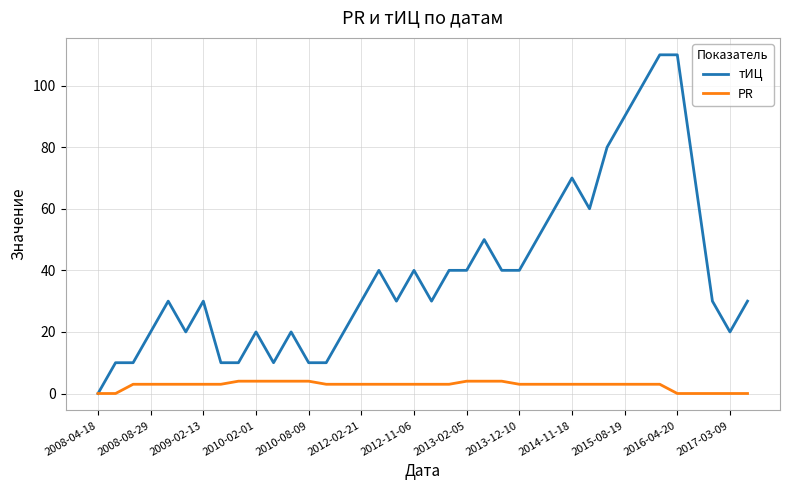

True or false: тИЦ has more than 1 points higher than both neighbors.

True